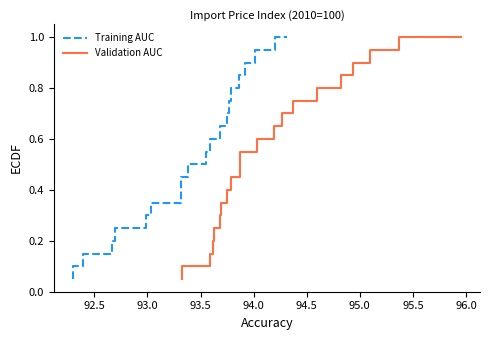

What is the sum of all Training AUC values?

10.5